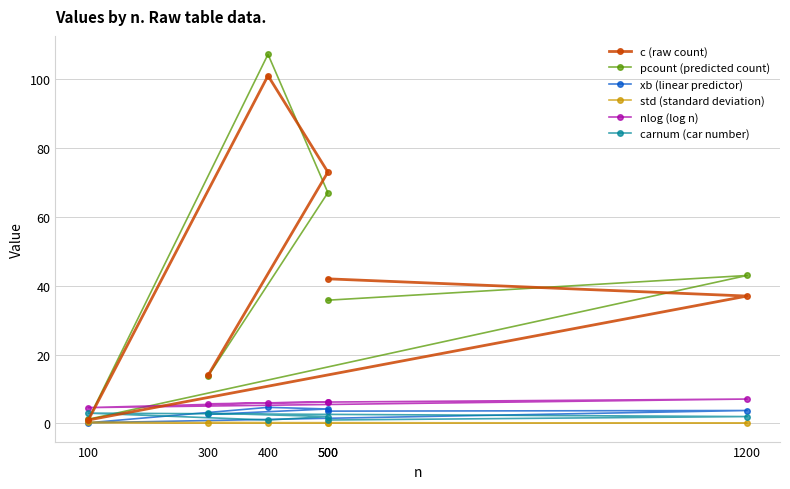

At which label is std (standard deviation) closest to 0?

400